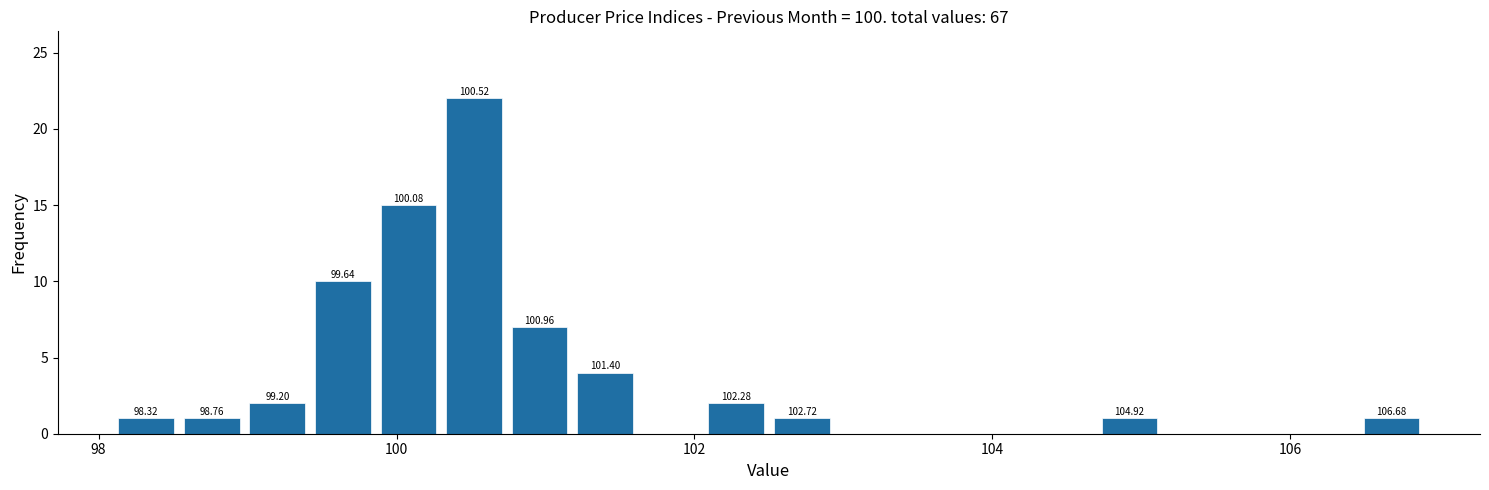

Read against the x-axis, roughly where is the centre of the tallest bar?

100.6